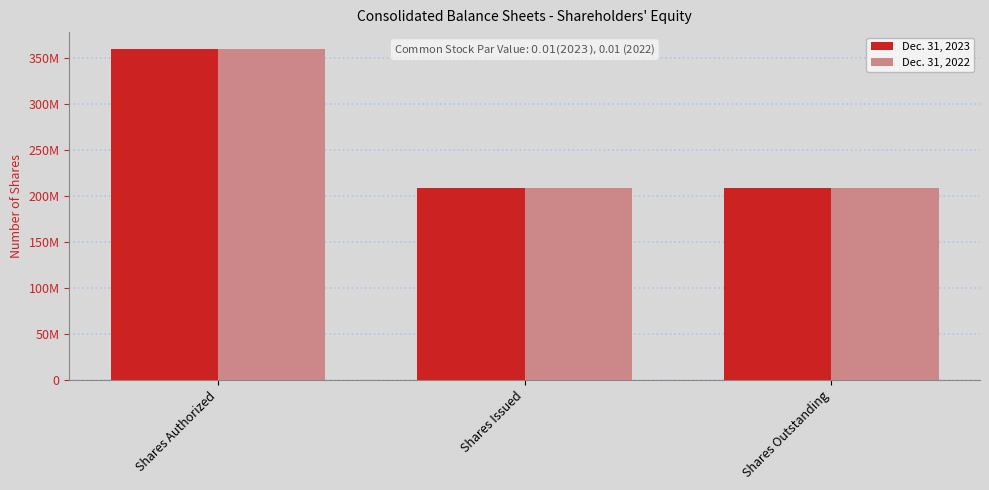

Are the bars grouped side by side (vs. stacked)?

Yes